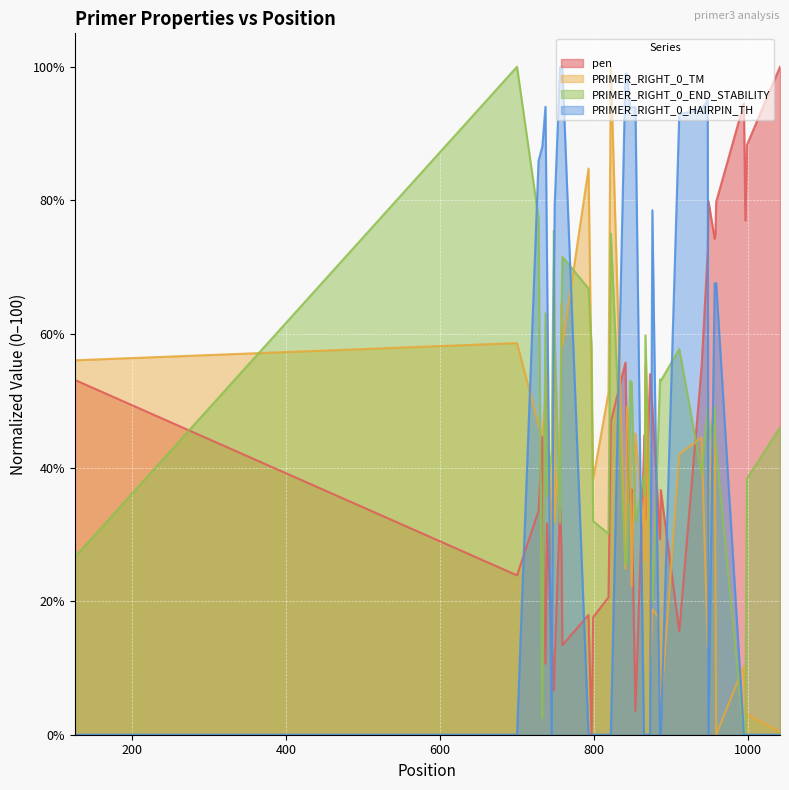

True or false: PRIMER_RIGHT_0_HAIRPIN_TH has more than 2 interior local peaks.

True